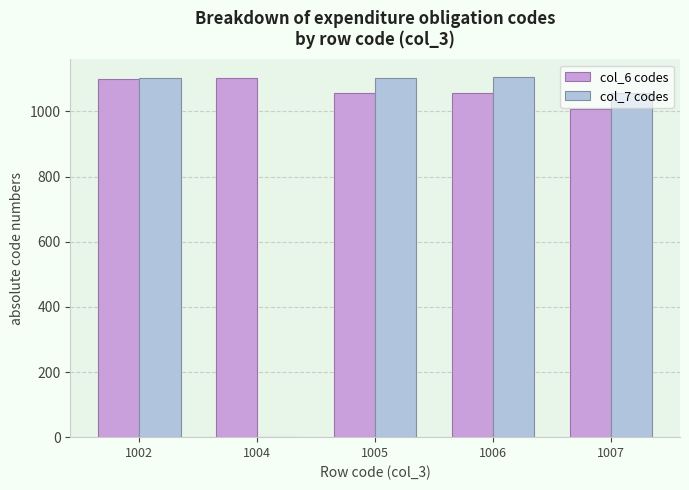

What is the maximum value for col_7 codes?

1105